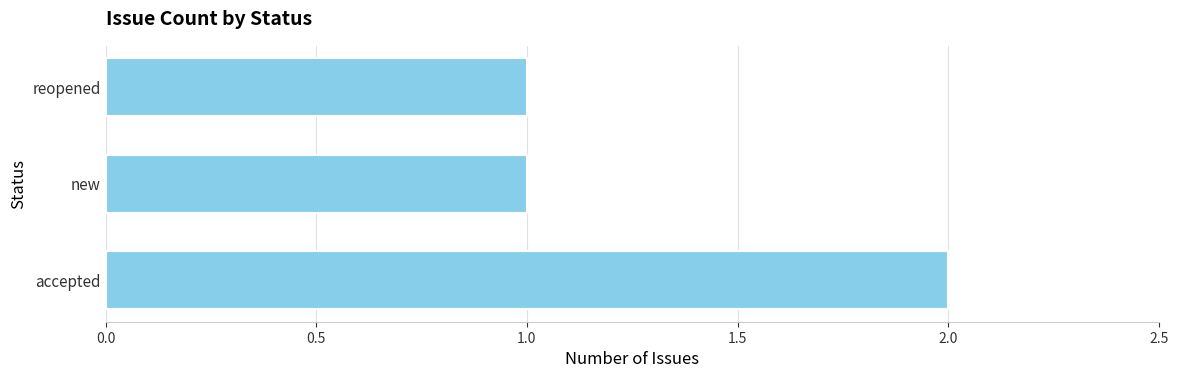

Is it true that the value at reopened is 2?

False